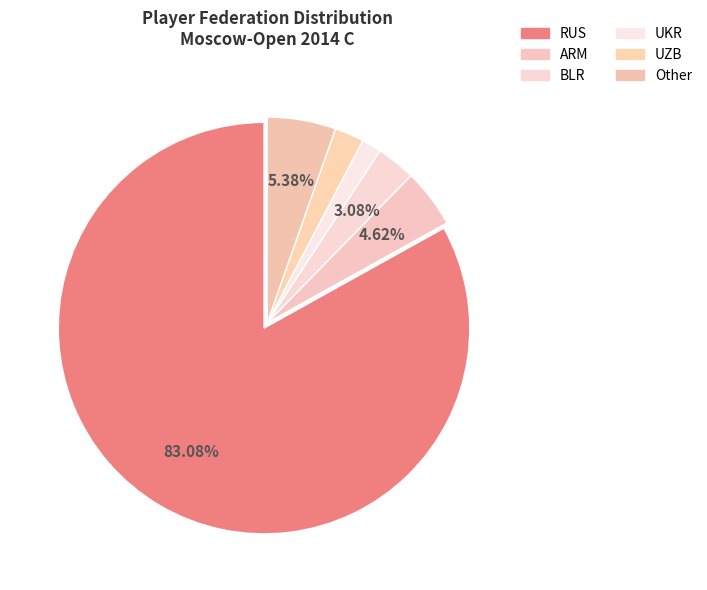

Count the number of slices in the pie.

6